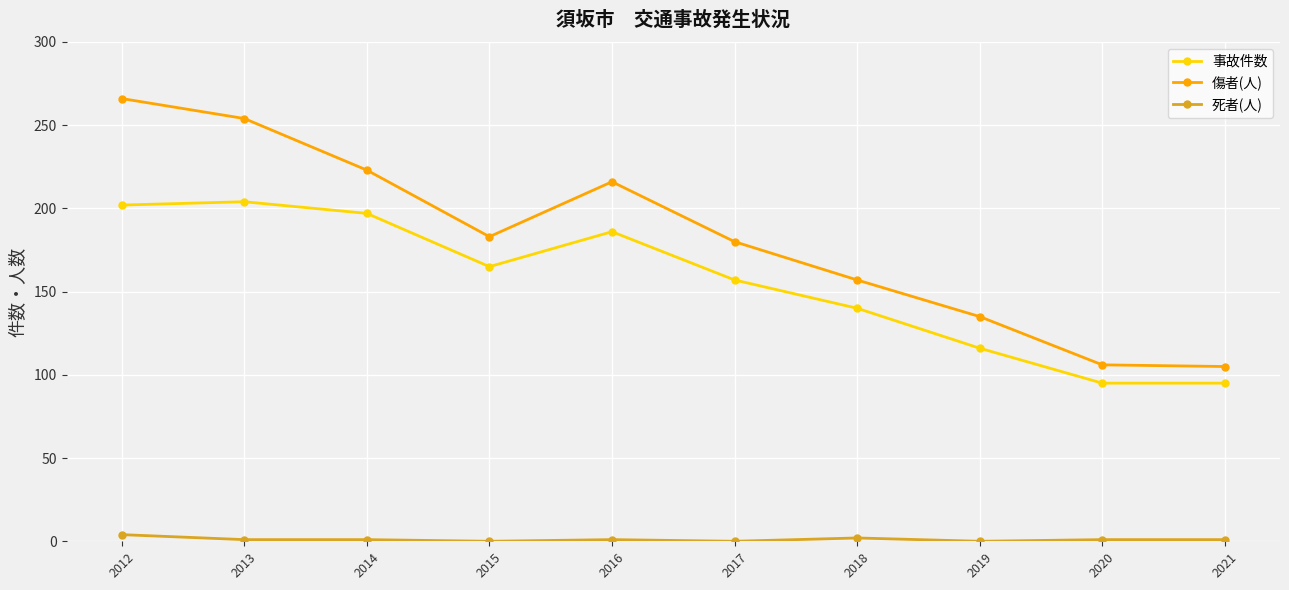

What is the value of the 傷者(人) point at the 5th from the left?

216